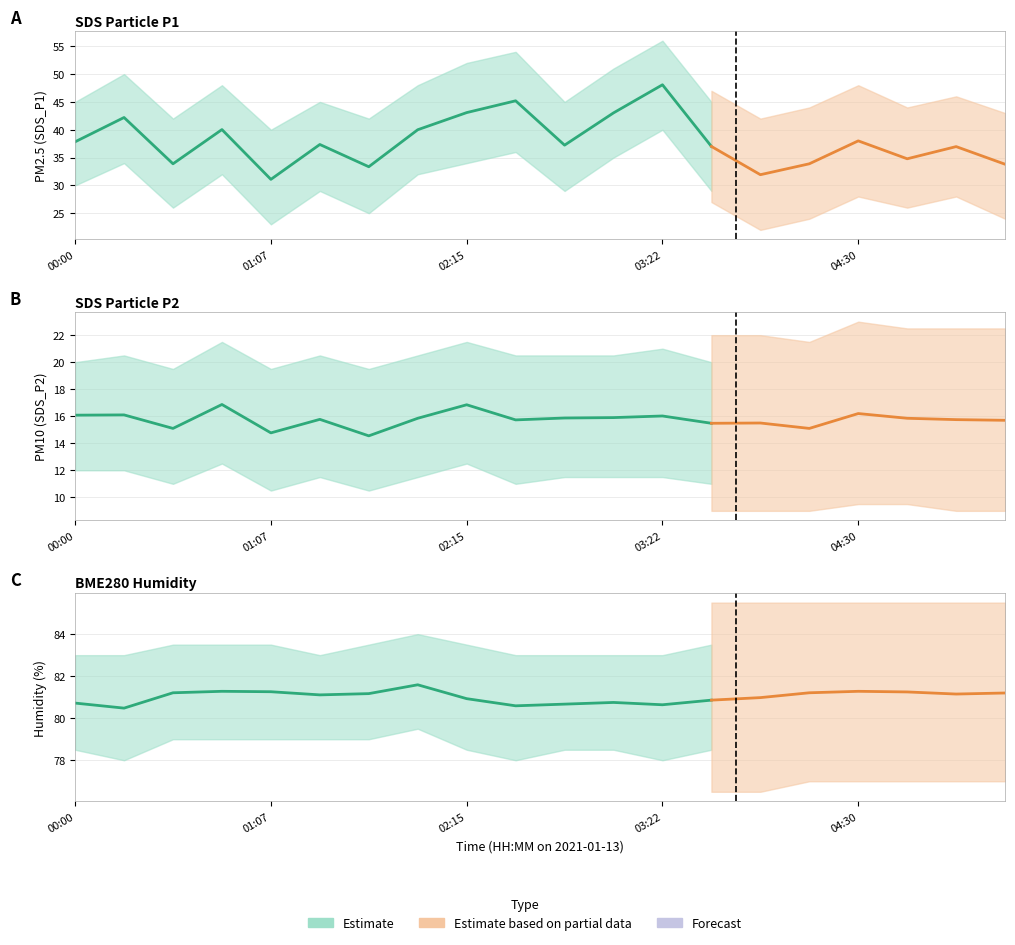

Is it true that BME280_humidity equals 80.7 at 02:48?

True